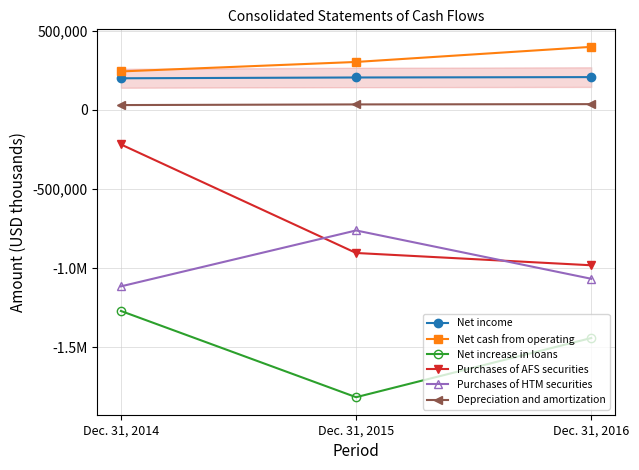

What are all the series names shown in the legend?

Net income, Net cash from operating, Net increase in loans, Purchases of AFS securities, Purchases of HTM securities, Depreciation and amortization